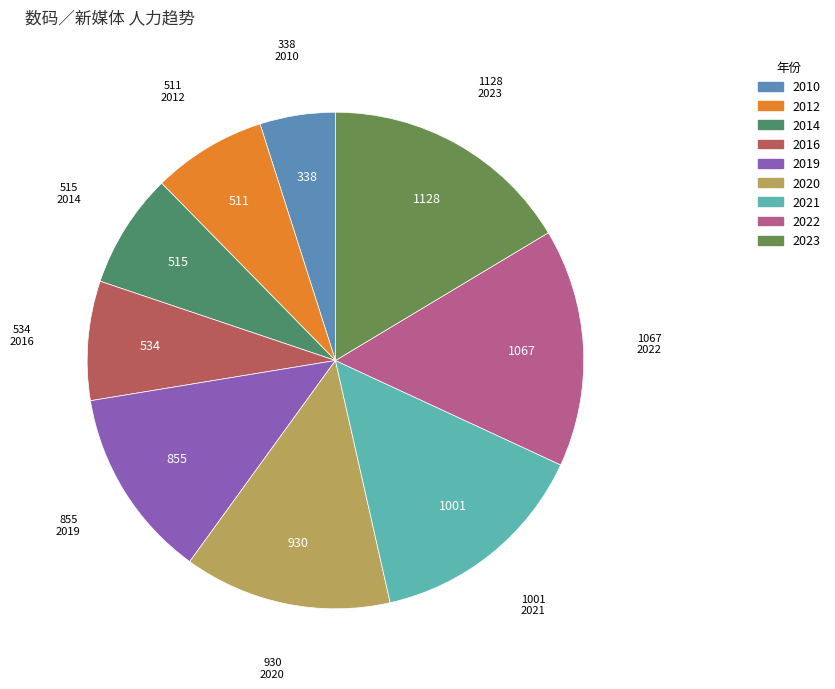

Is there any slice that represents more than half of the pie?

No